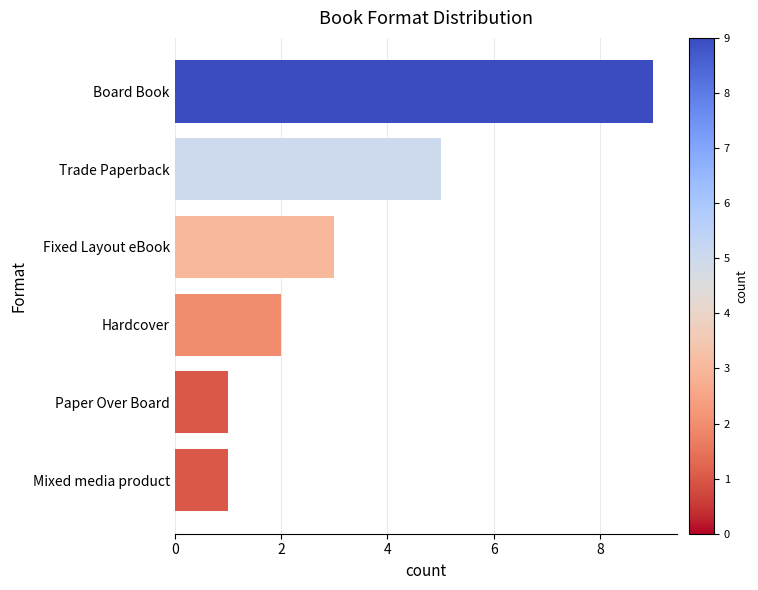

Count the number of categories in the chart.

6